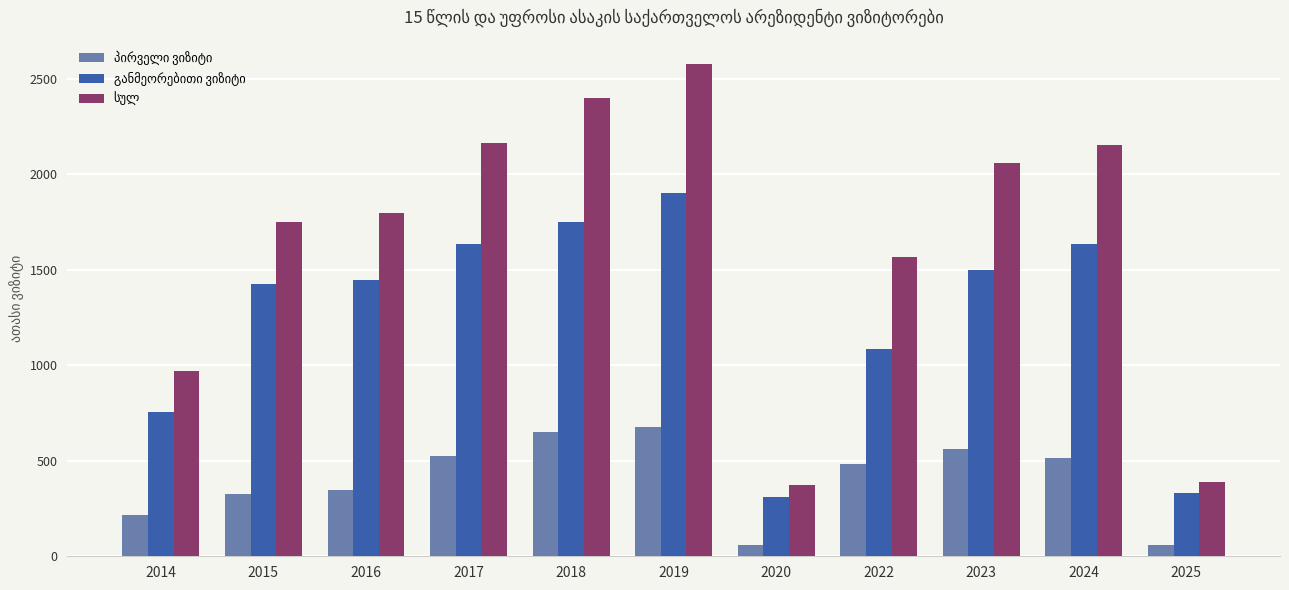

What is the spread (max minus min) of values at 2022?

1082.7